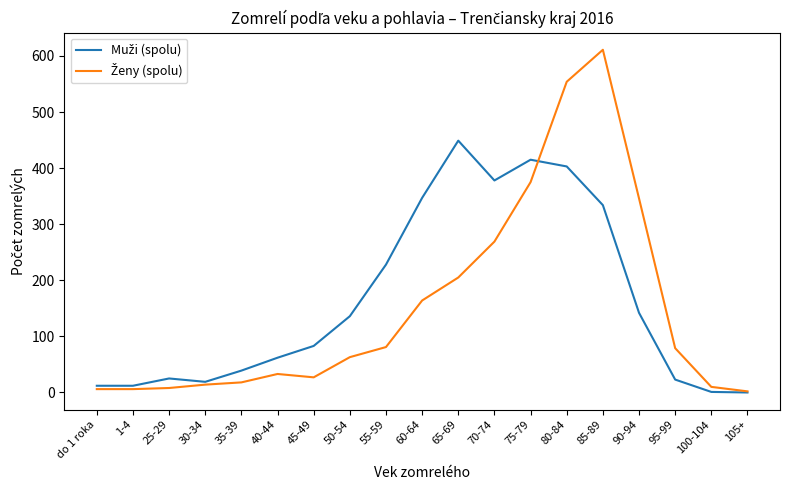

What is the greatest value displayed?

611